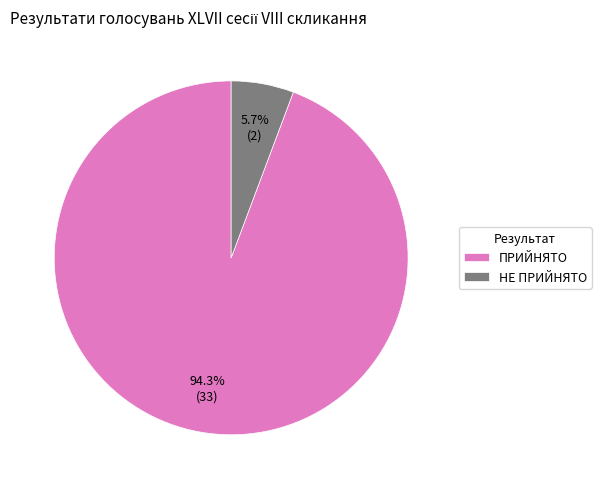

Does any single category account for the majority?

Yes